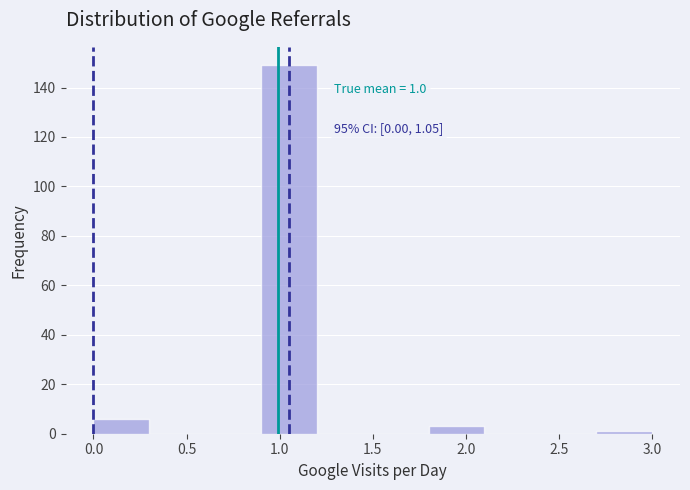

Over which range of the x-axis is the bar tallest?

0.9 to 1.2